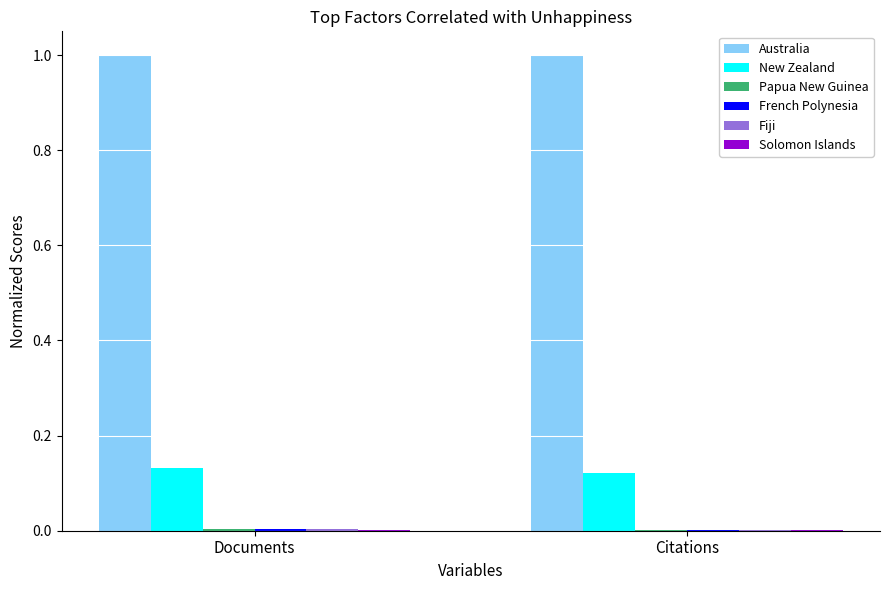

Which series has the largest total across all categories?

Australia